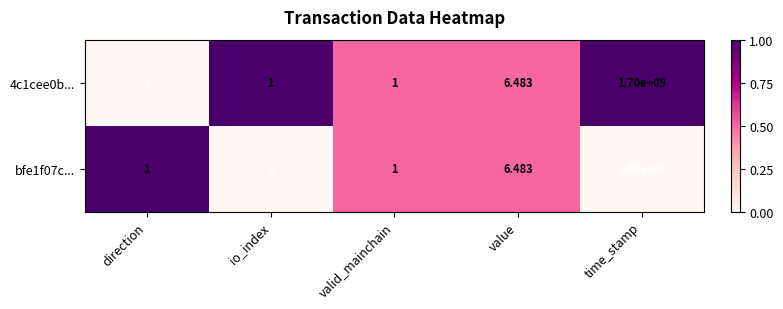

At which category does the chart reach its minimum across all series?

direction